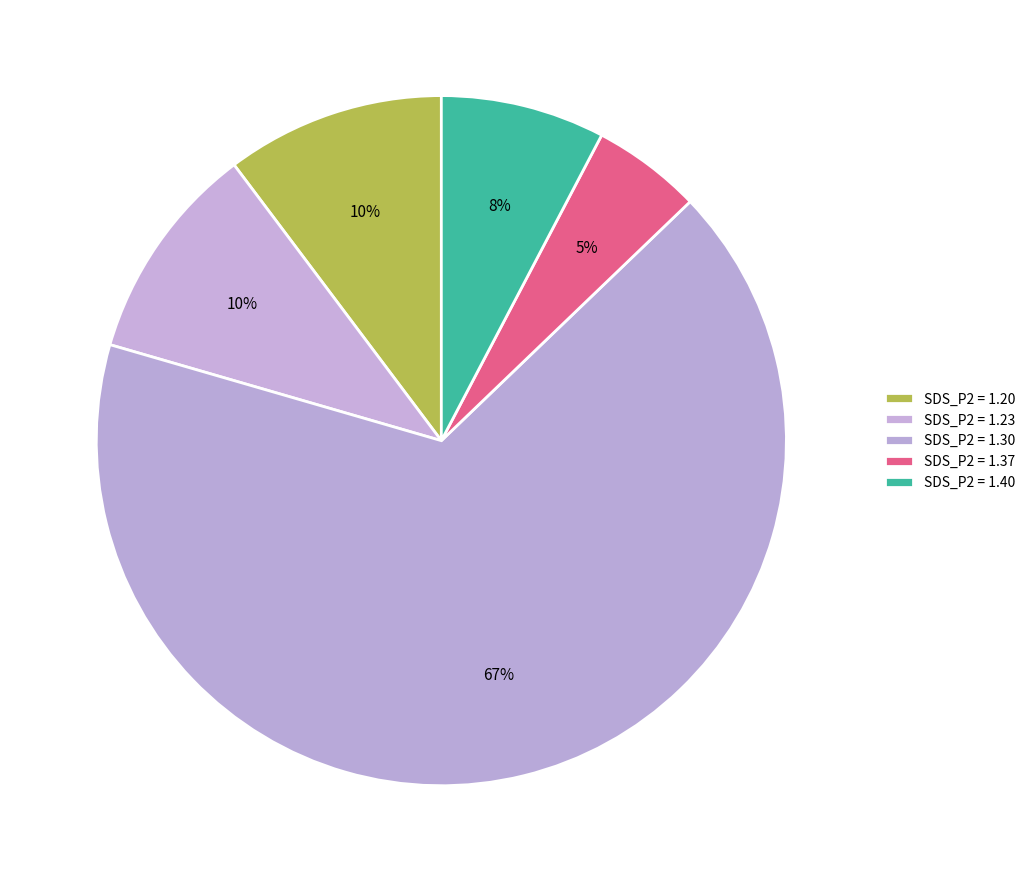

Count the number of slices in the pie.

5